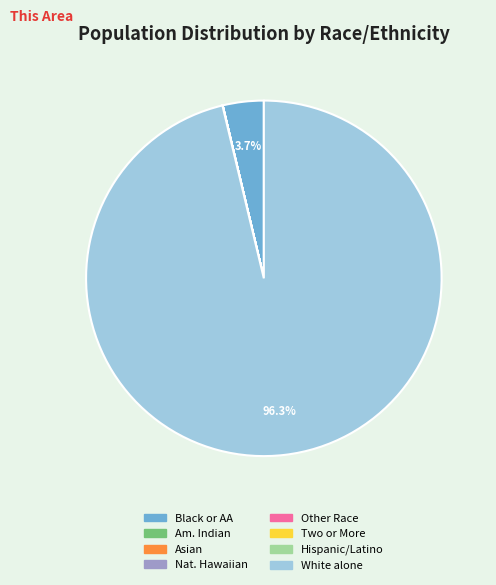

Is there a majority slice in this chart?

Yes